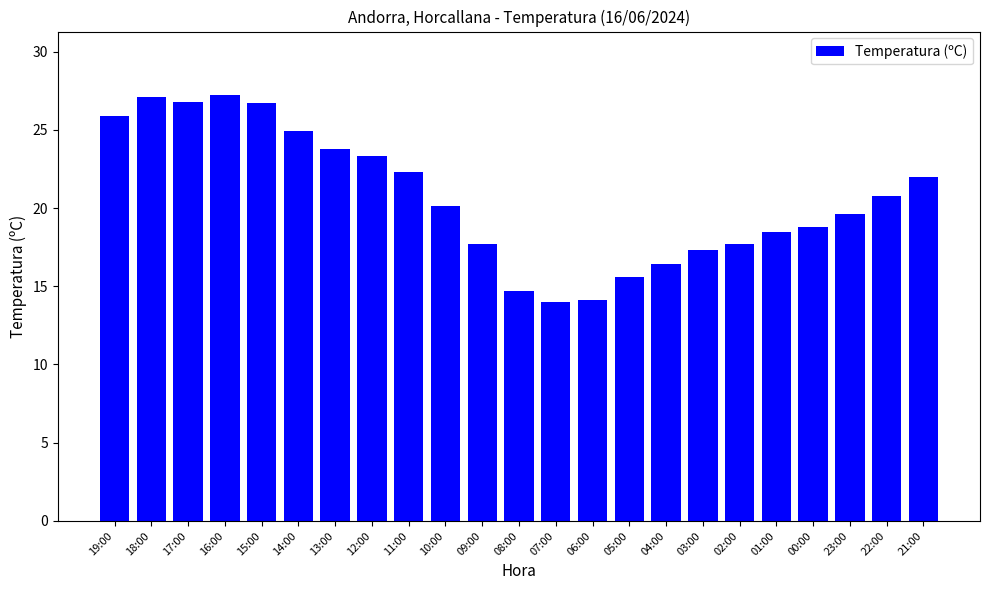

The chart shows a value of 17.3 at 03:00. True or false?

True